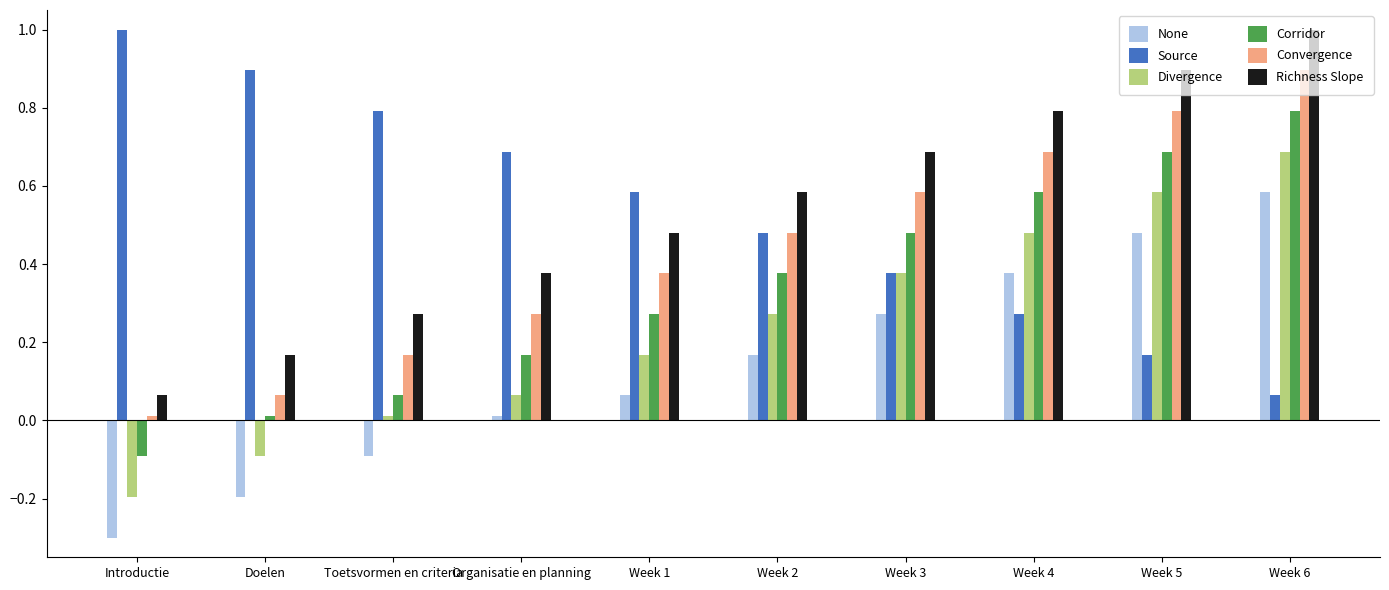

How many values in None are above zero?

7